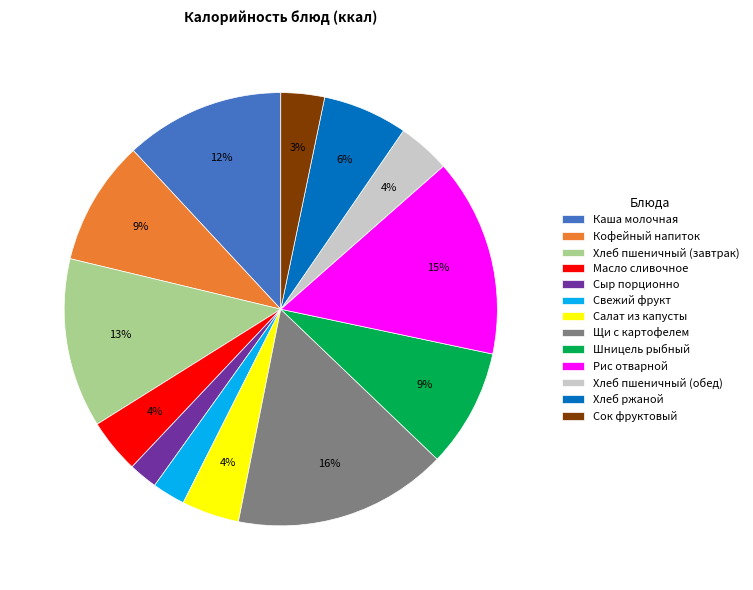

Does any single category account for the majority?

No